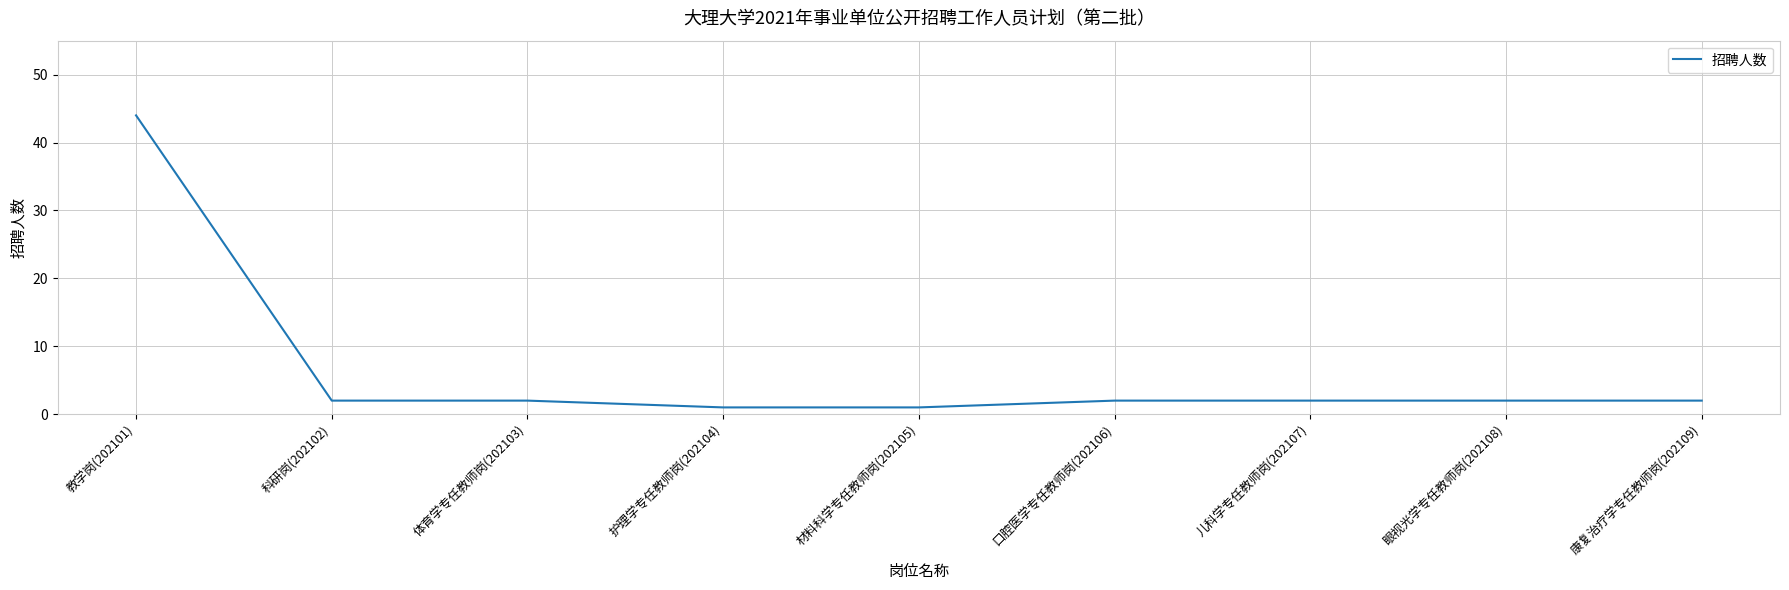

What is the change in value from 教学岗(202101) to 康复治疗学专任教师岗(202109)?

-42